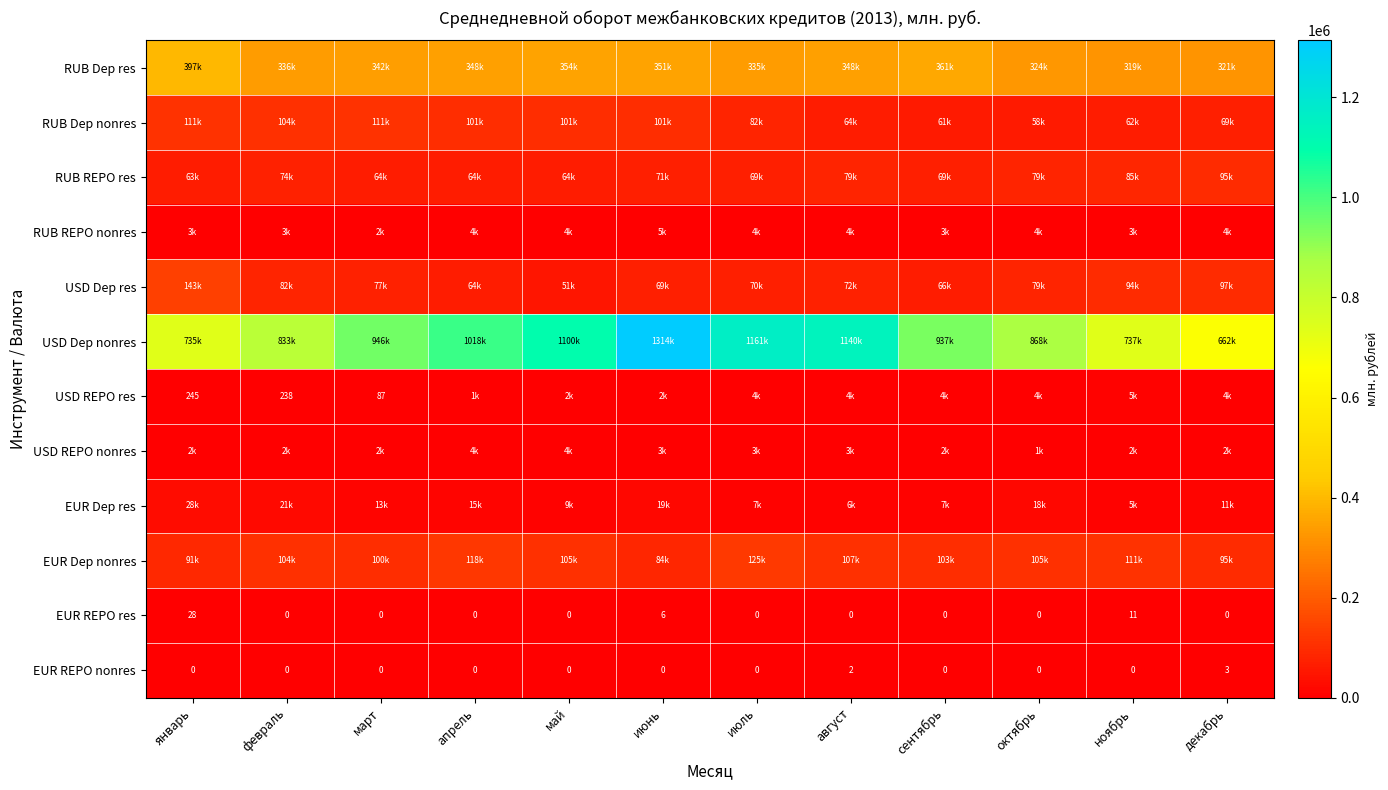

How many values in the RUB REPO nonres series exceed 3677?

6